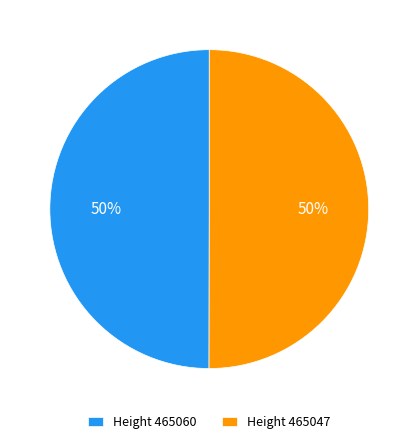

To the nearest percent, what portion does Height 465060 represent?

50%